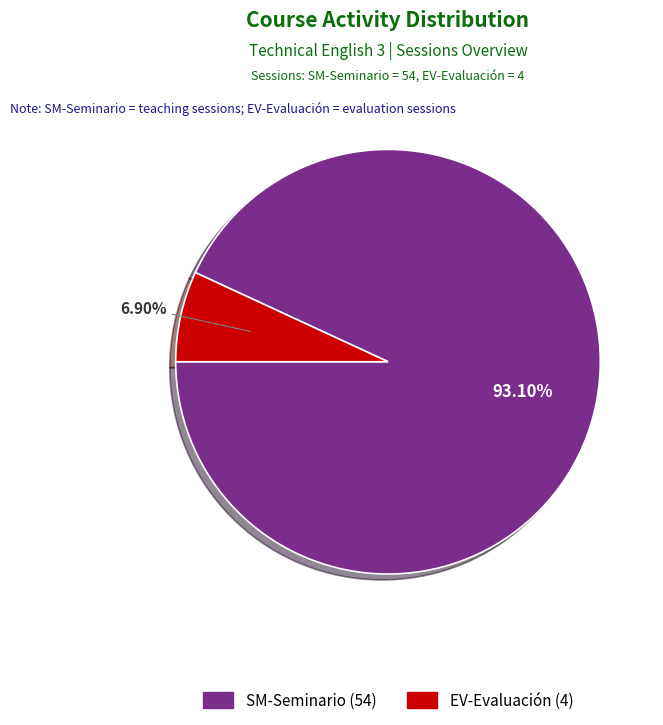

Rank the categories by value from highest to lowest.

SM-Seminario, EV-Evaluación